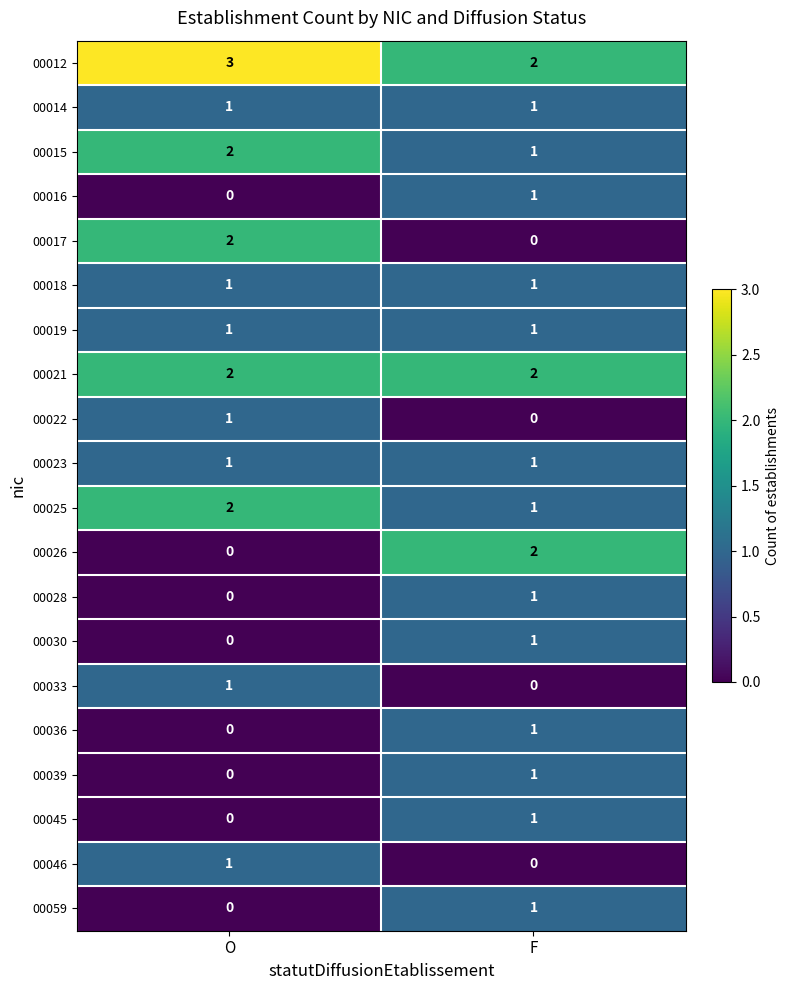

At which category is the sum across all series the highest?

F